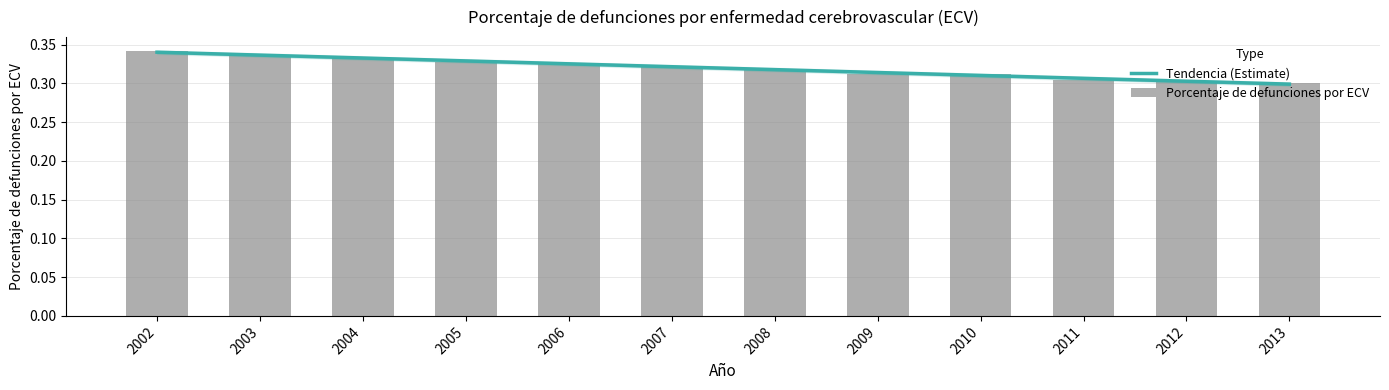

Is it true that the value at 2003 is 0.2?

False